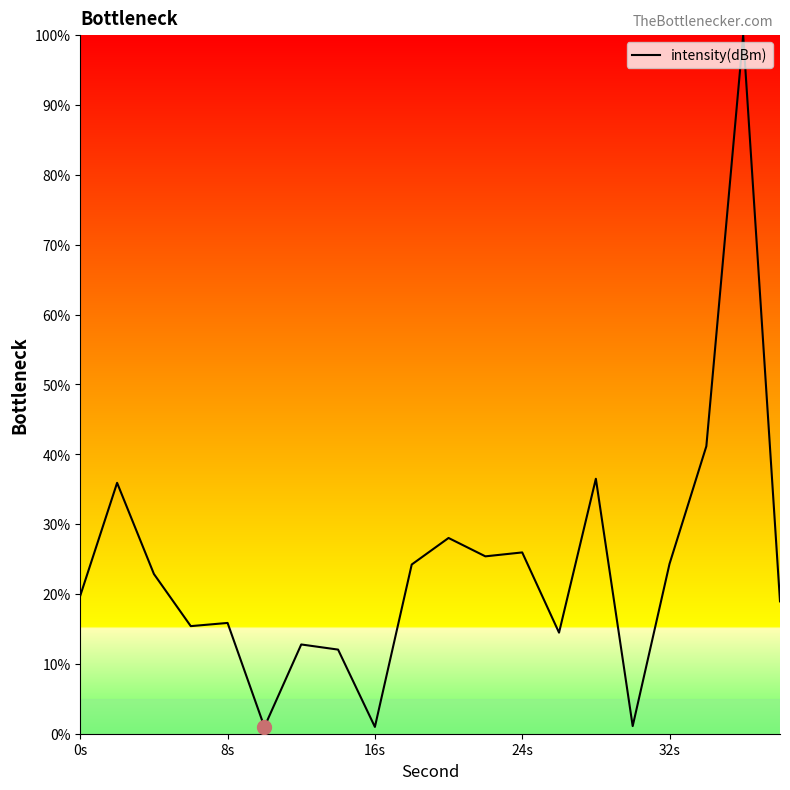

True or false: the data shows 24.3 at 32s.

True